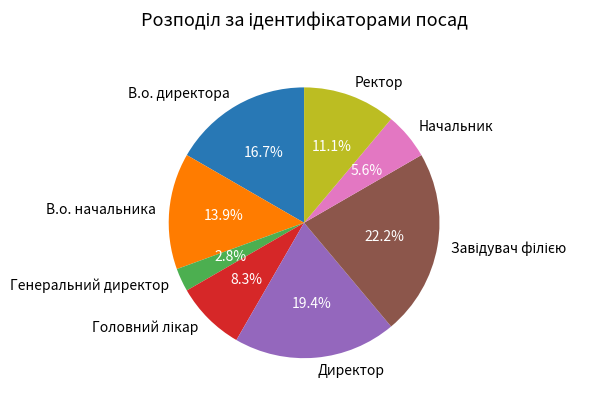

Is there a majority slice in this chart?

No